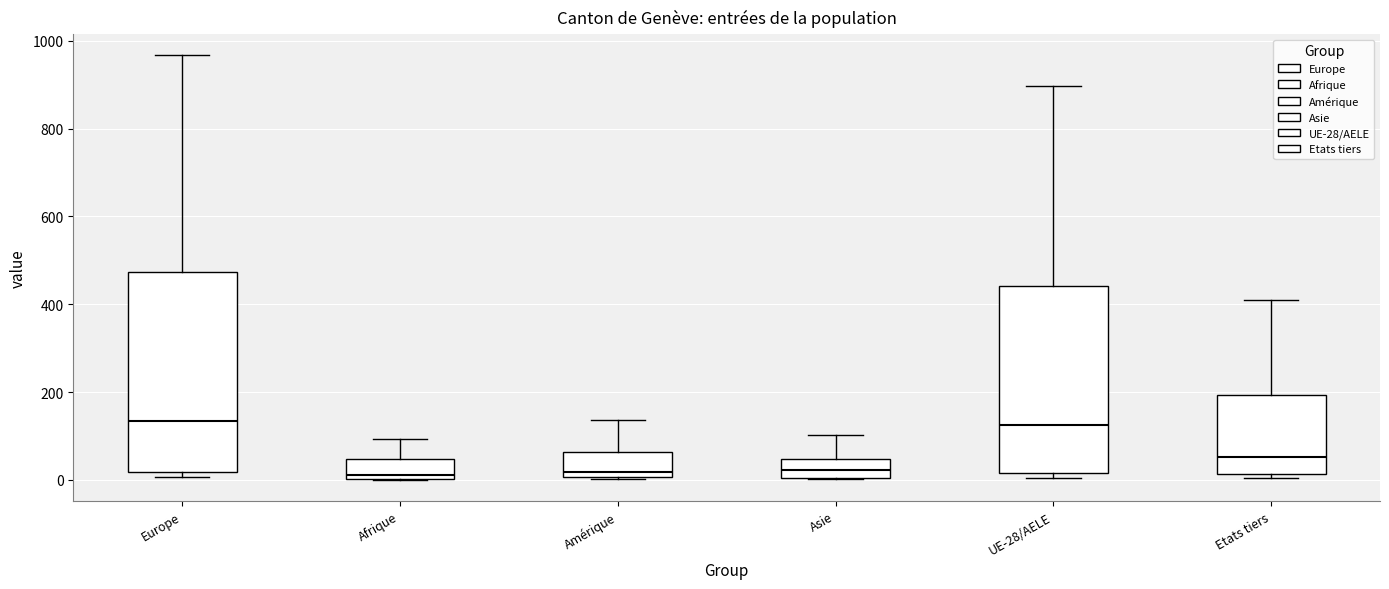

Where is the upper edge of the box for Afrique on the y-axis? The values are not printed on the chart, so give them approximately, as read against the axis.

40